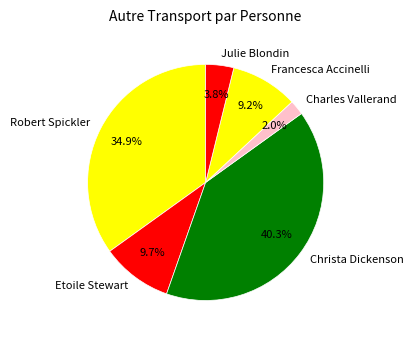

Which has a higher value, Francesca Accinelli or Christa Dickenson?

Christa Dickenson